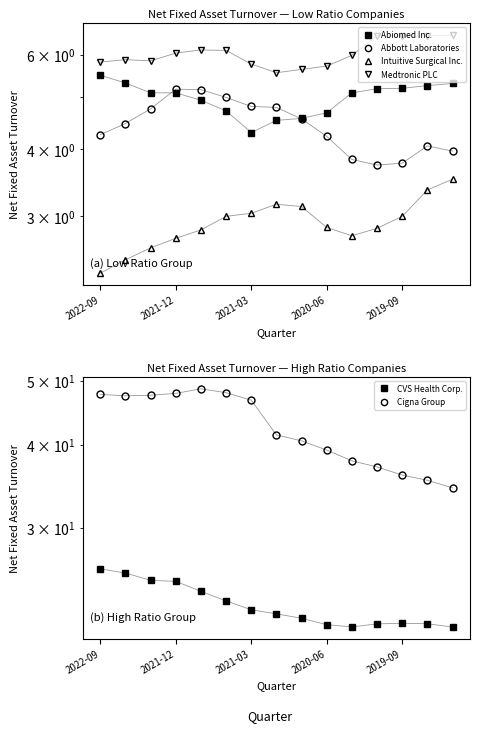

True or false: Intuitive Surgical Inc. has a value of 3.5 at 14.

True